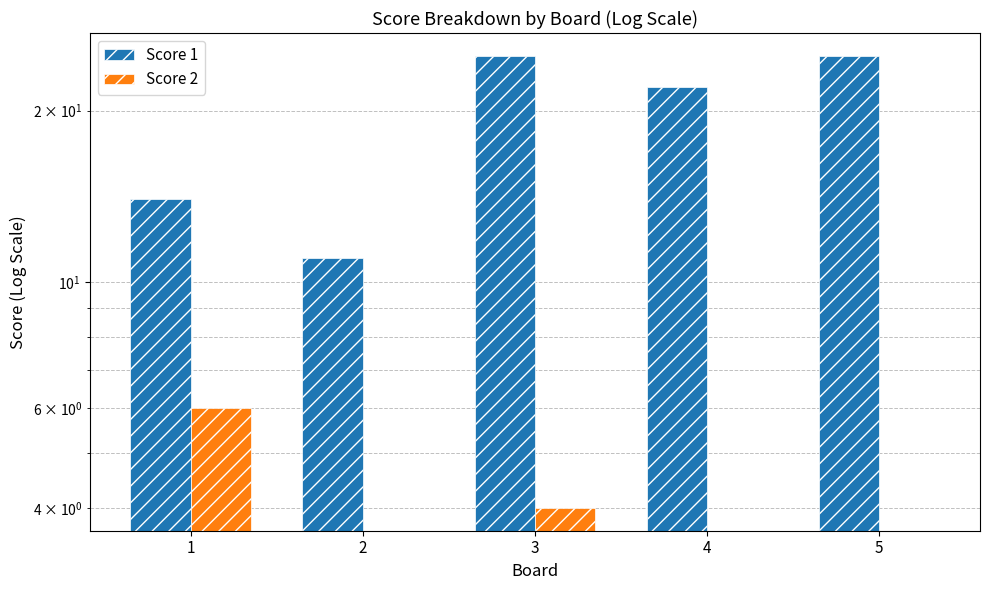

Reading left to right, extract all data points from this chart.

Score 1: 1=14	2=11	3=25	4=22	5=25
Score 2: 1=6	2=0	3=4	4=0	5=0